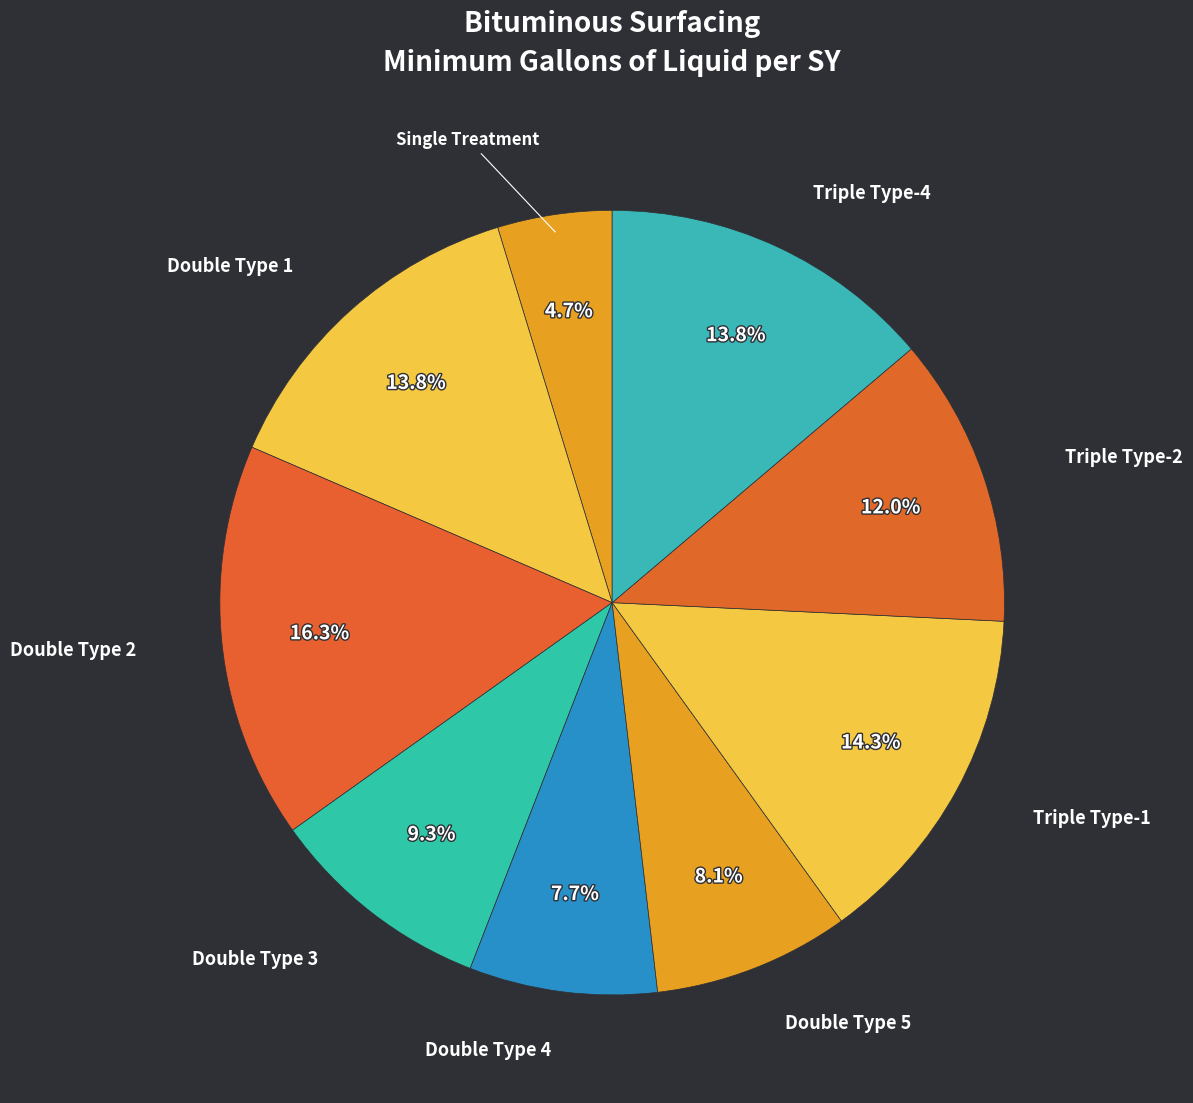

Is it true that Triple Type-4 is 1% of the pie?

False